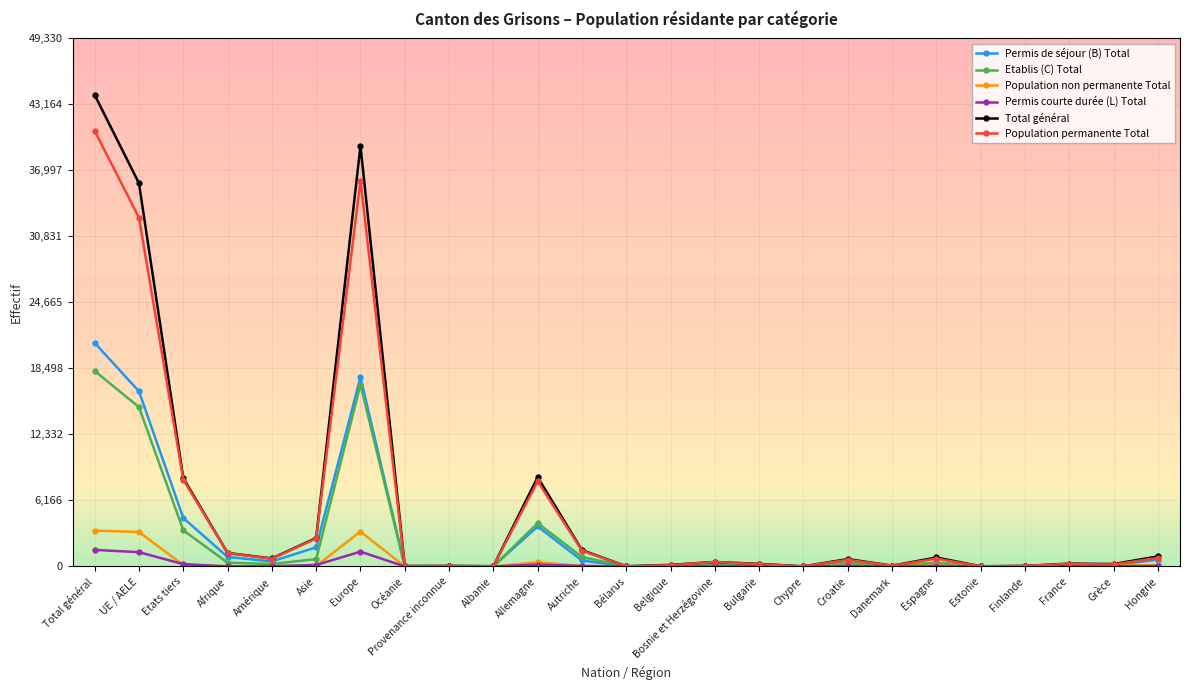

Which series has the widest spread of values?

Total général